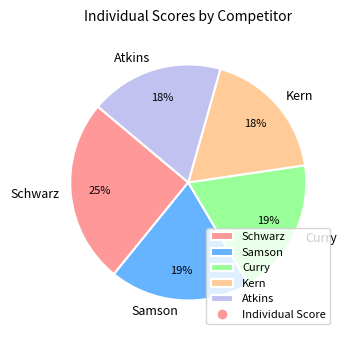

Is the sum of Samson and Curry greater than half?

No